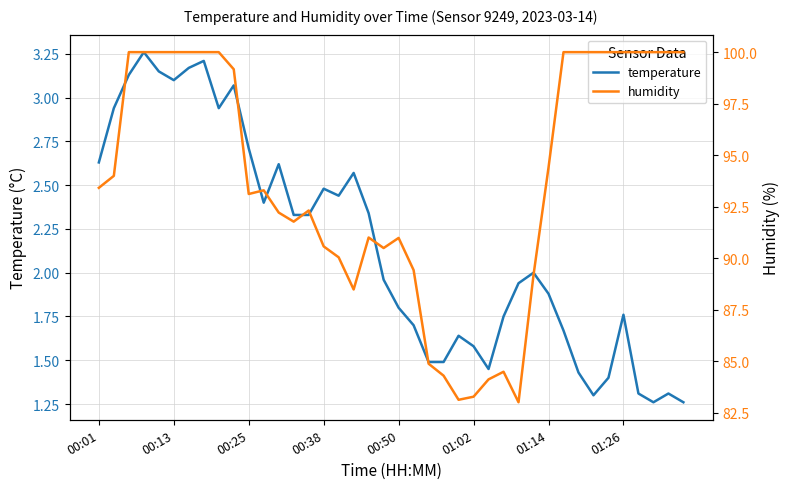

At 26, list the series in order from smallest to largest.

temperature, humidity